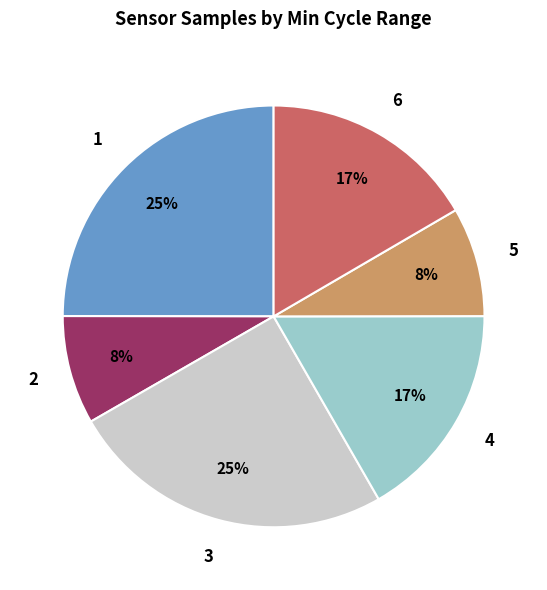

Does any single category account for the majority?

No